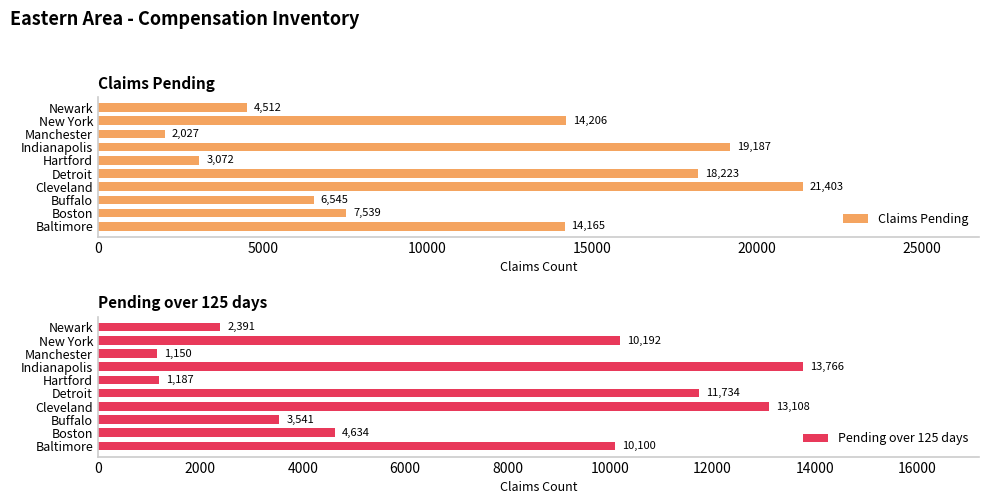

What is the difference between the maximum and second lowest values in the Claims Pending series?

18331